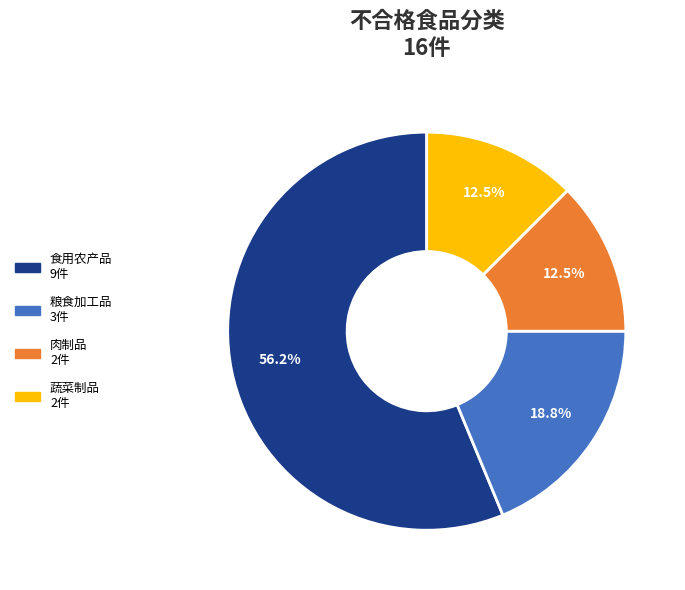

Which has a higher value, 肉制品 or 食用农产品?

食用农产品